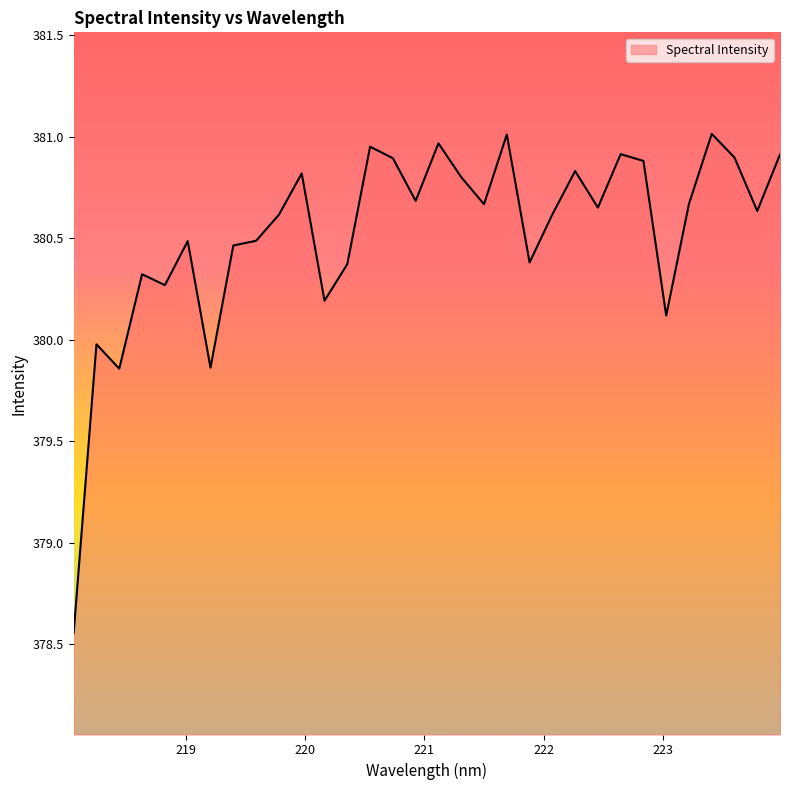

Does the chart display data point markers on the line(s)?

No